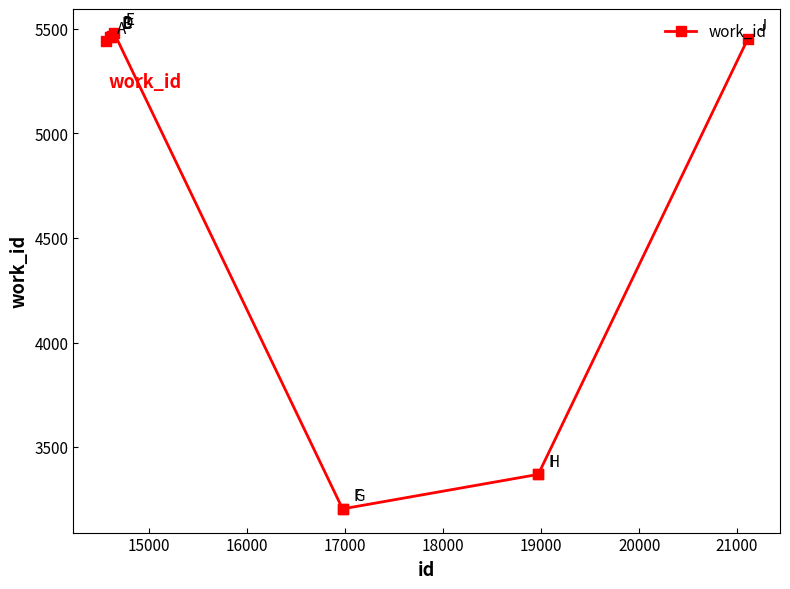

What is the minimum value shown in the chart?

3206